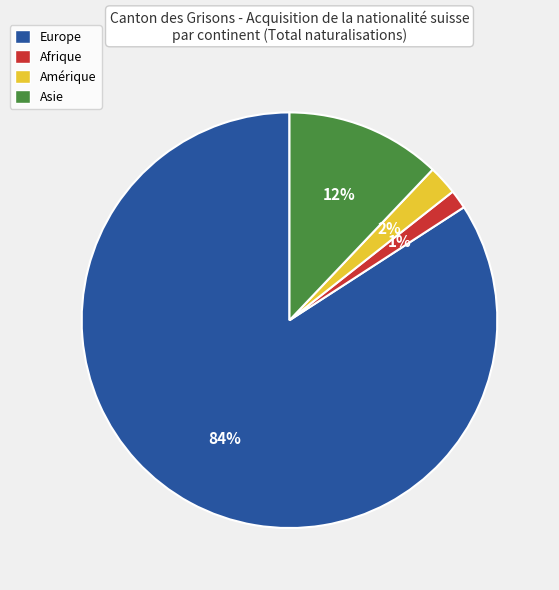

Do Amérique and Europe together represent more than half of the pie?

Yes